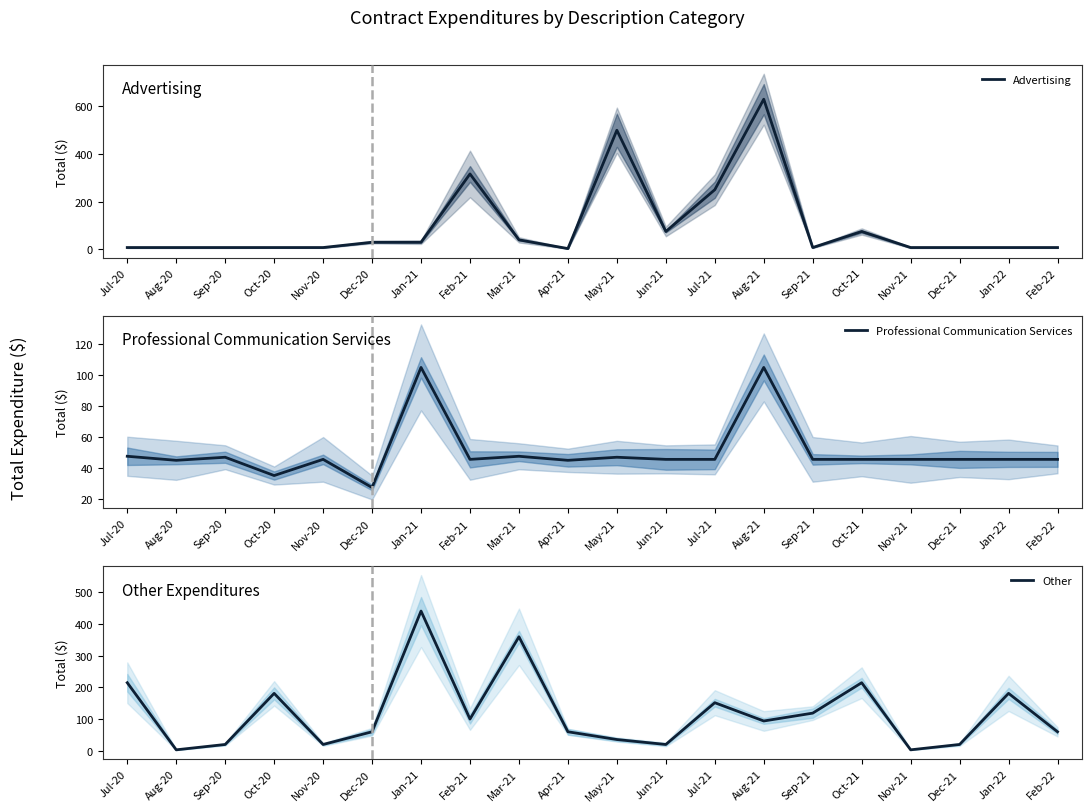

At which label is Advertising closest to 316?

Feb-21